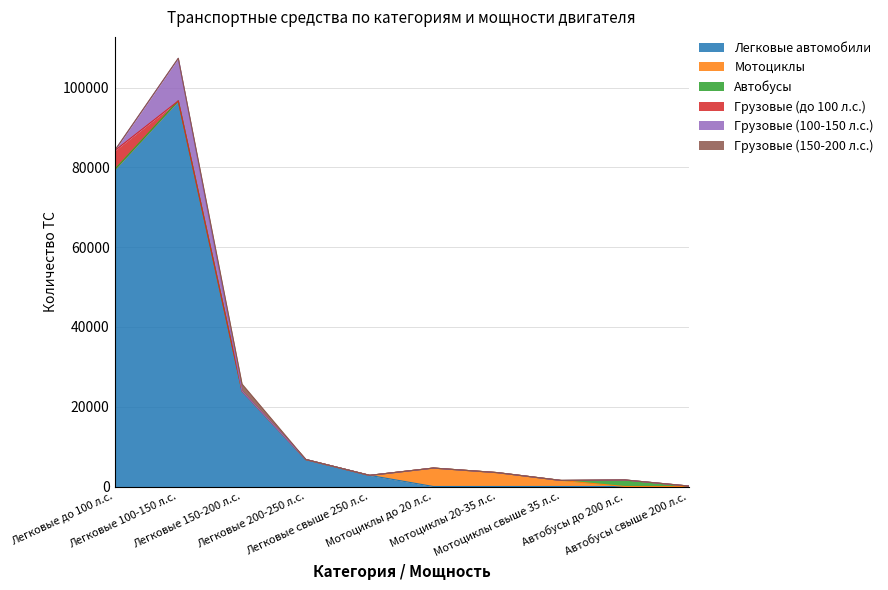

What is the maximum value for Грузовые (100-150 л.с.)?

10693